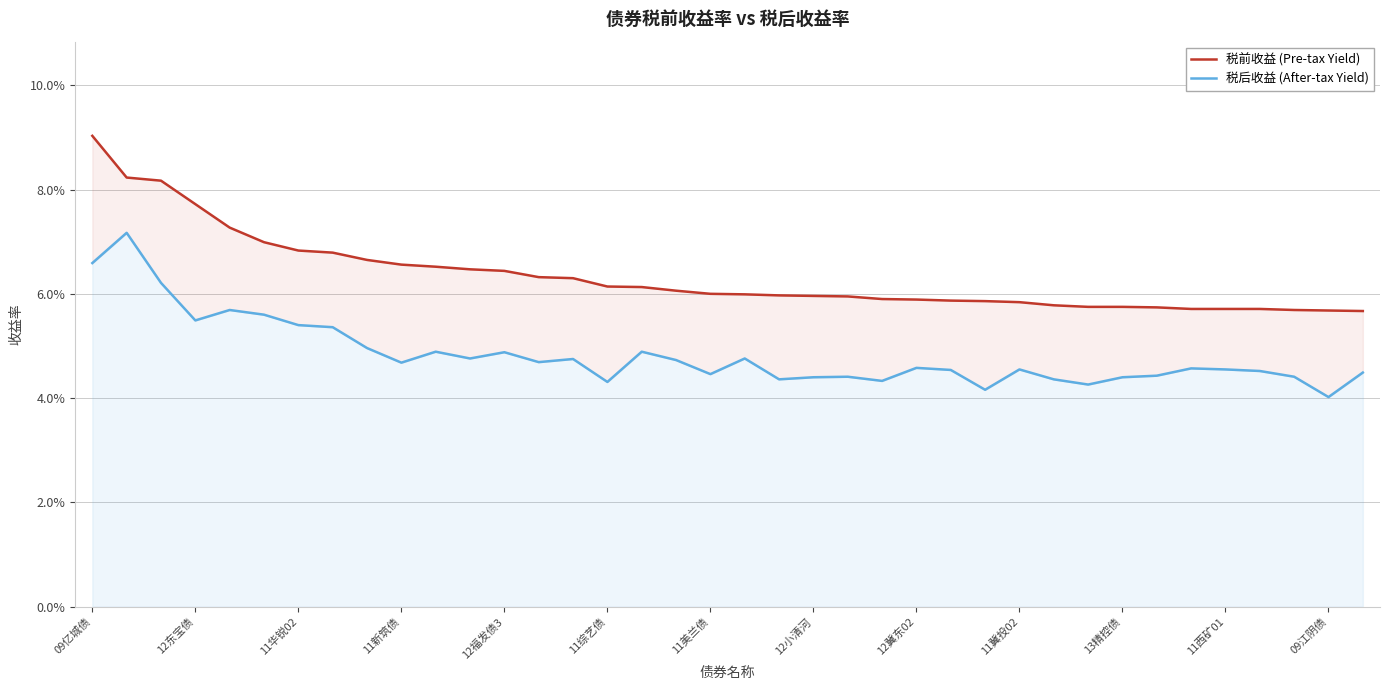

True or false: 税前收益 (Pre-tax Yield) has more than 2 interior local peaks.

False